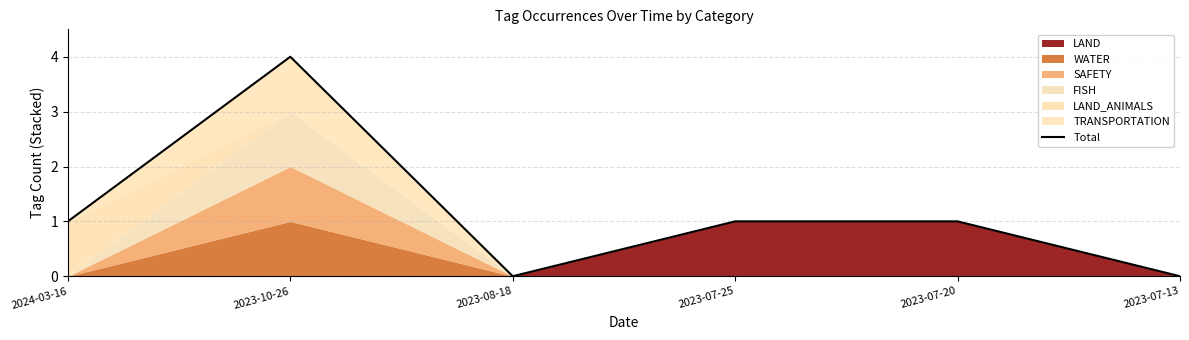

Where does the data first go above 1?

2023-10-26